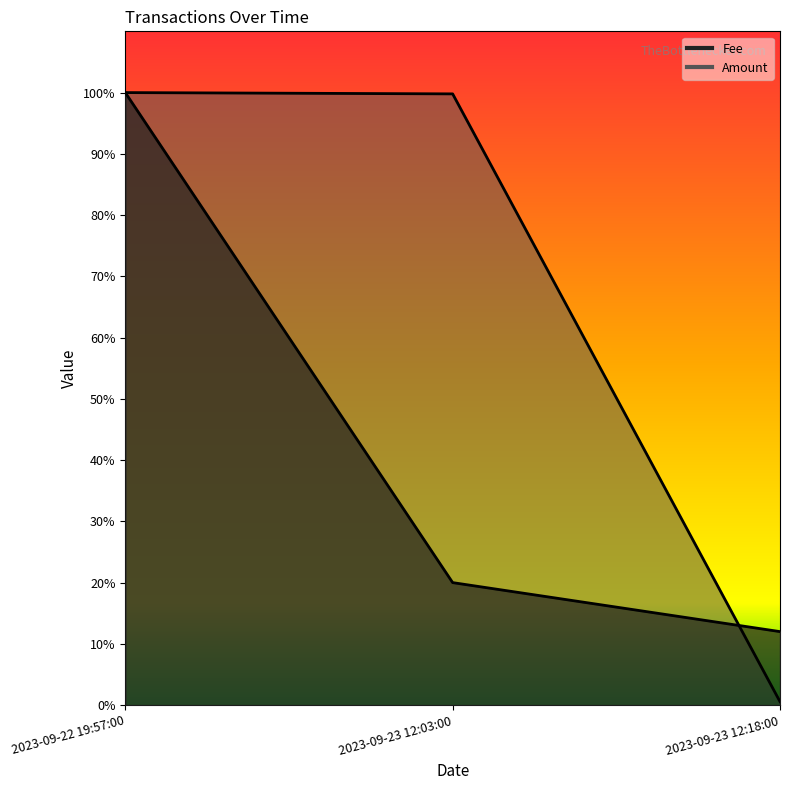

Does the chart have visible grid lines?

No